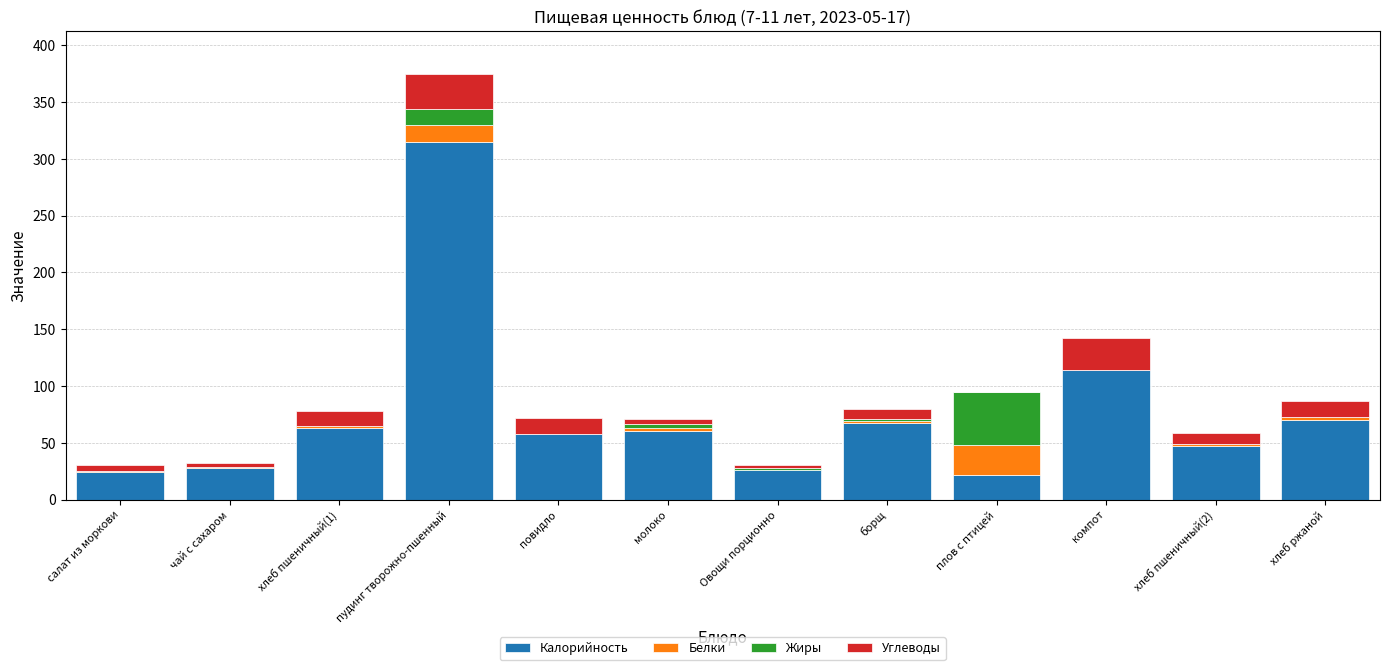

What is the highest value of the Калорийность series?

315.0